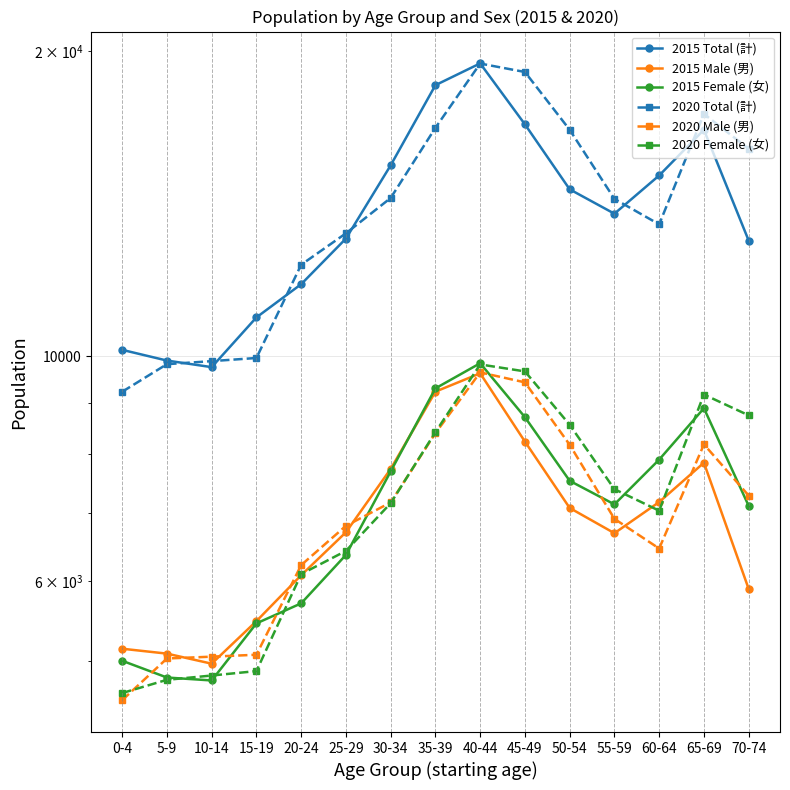

Where is the first local maximum for 2020 Total (計)?

40-44